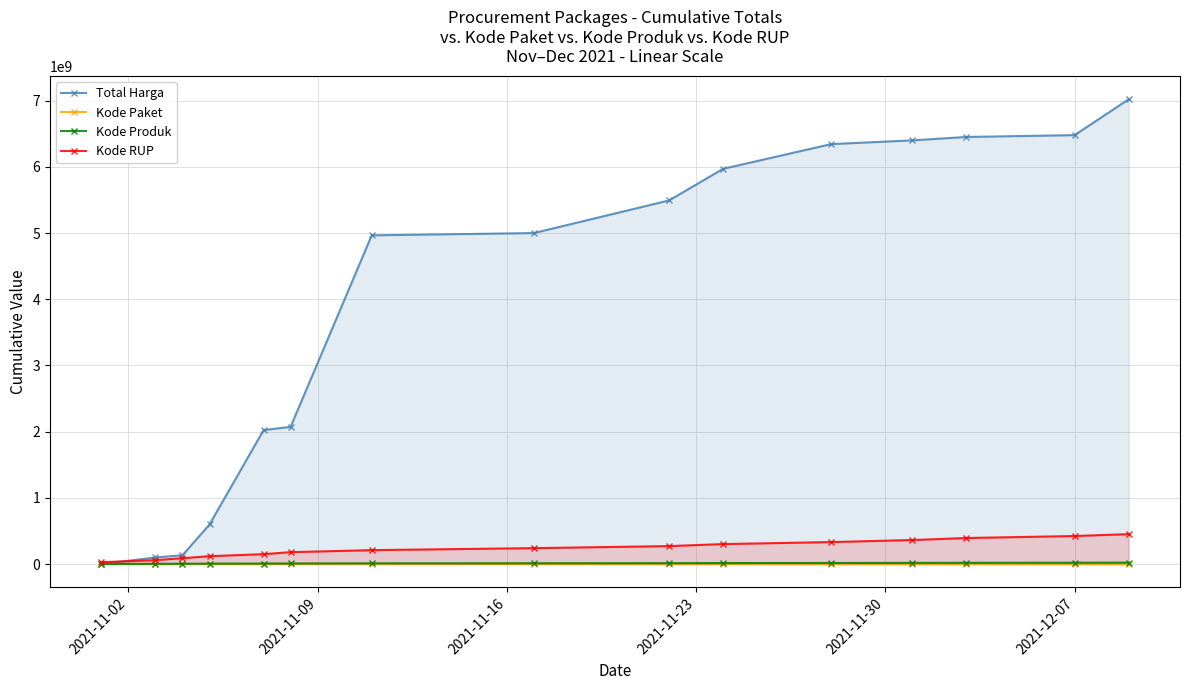

True or false: Kode RUP and Kode Produk intersect in this chart.

False